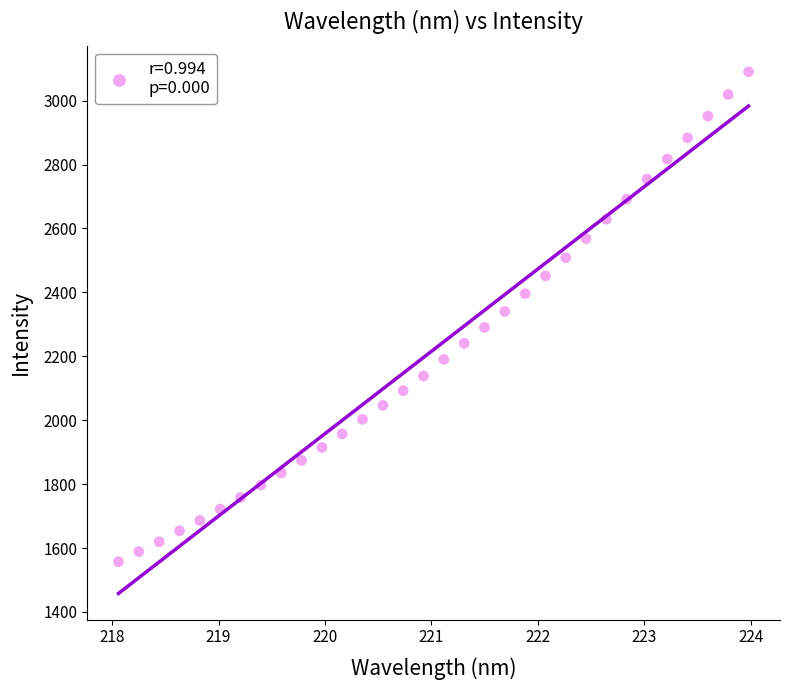

What is the range of X values (max minus min)?

5.9